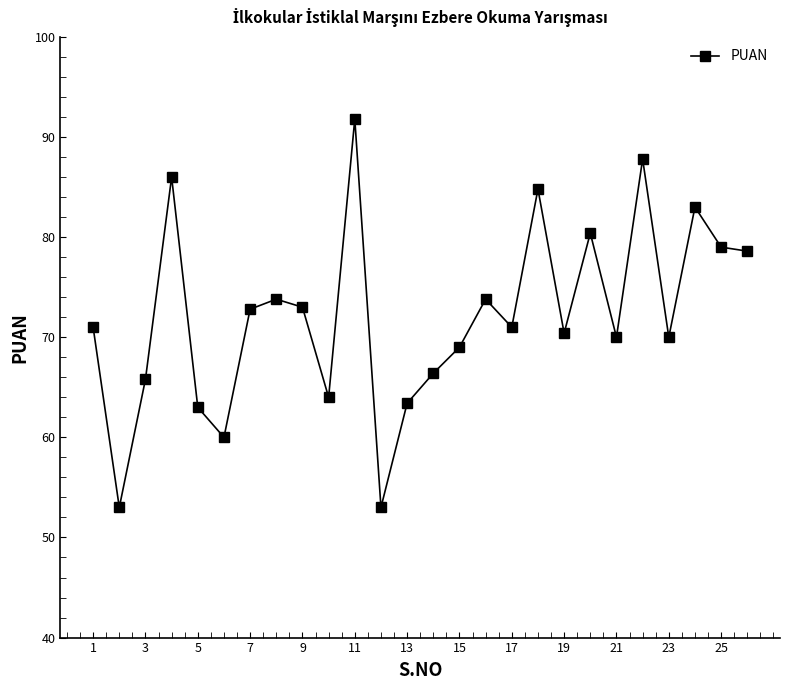

What is the greatest value displayed?

91.8